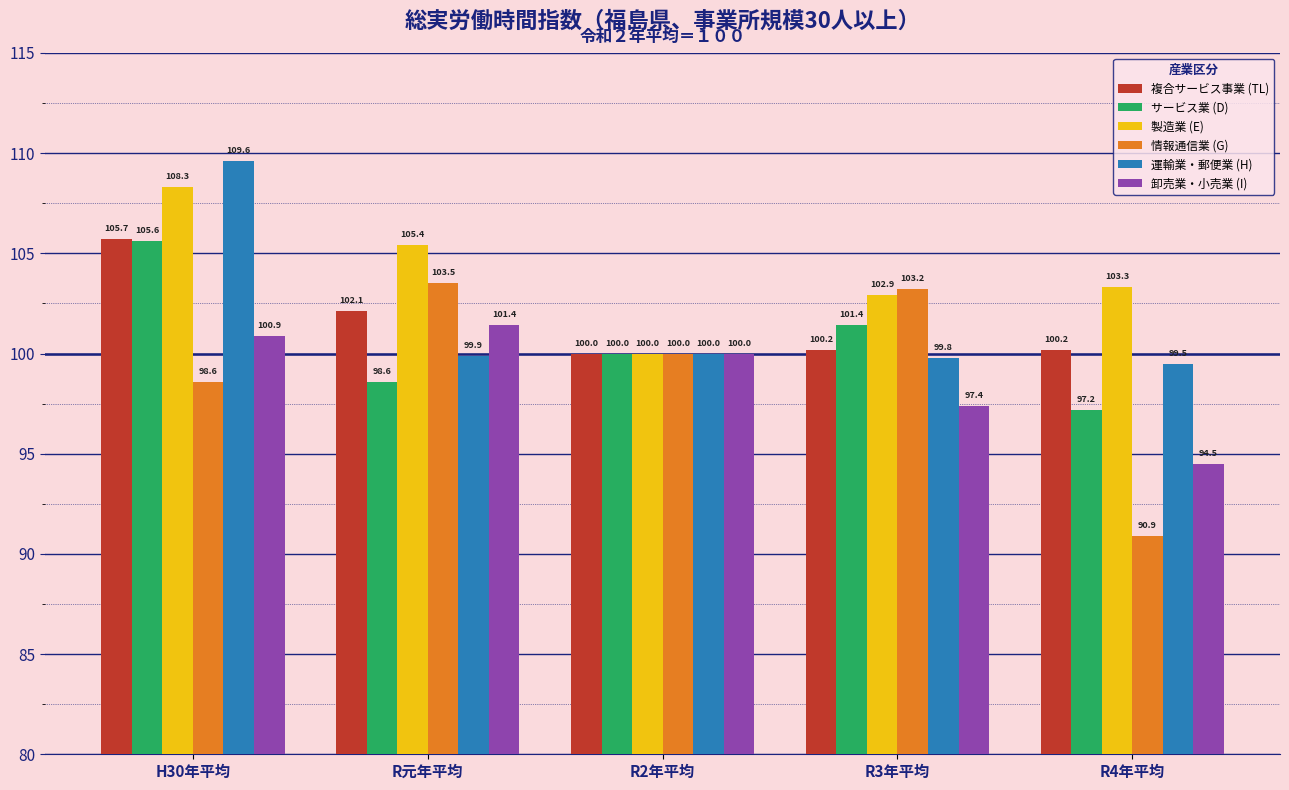

What is the total value across all series at R元年平均?

610.9